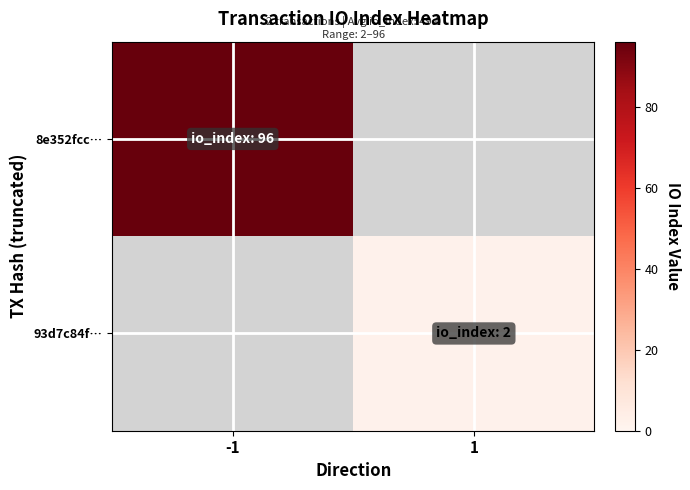

Reading left to right, what are all the values shown in this chart?

8e352fcc…: -1=96	1=0
93d7c84f…: -1=0	1=2